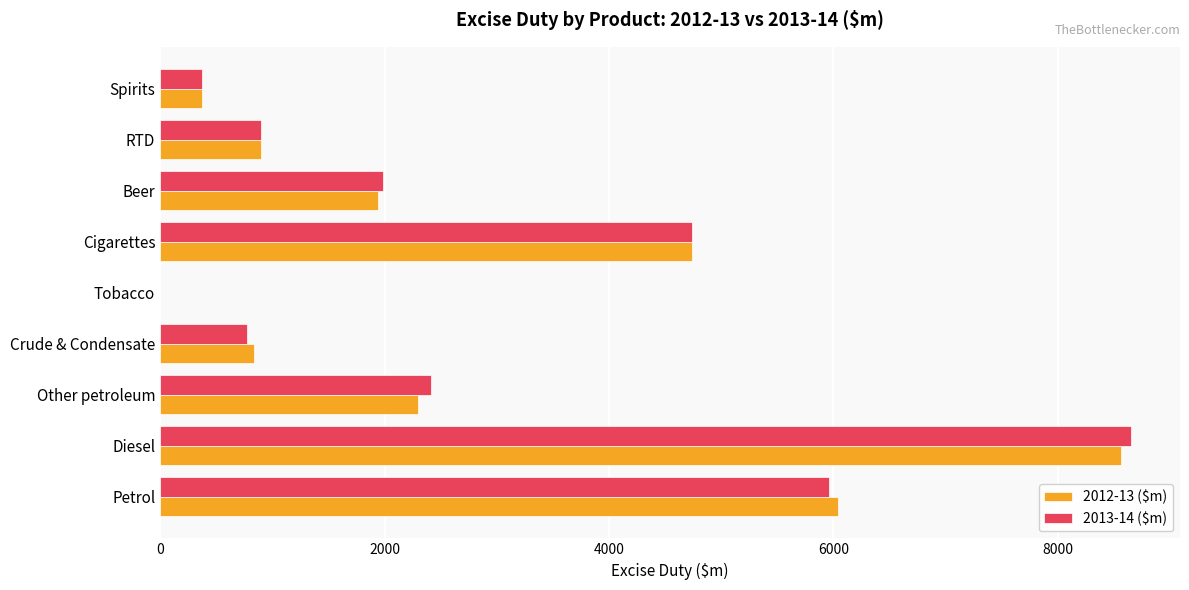

At which label does 2013-14 ($m) reach its peak?

Diesel